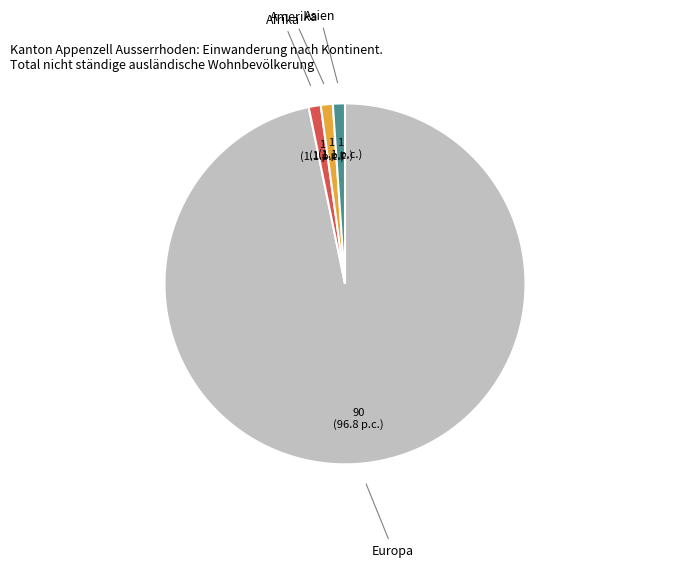

Does any single category account for the majority?

Yes